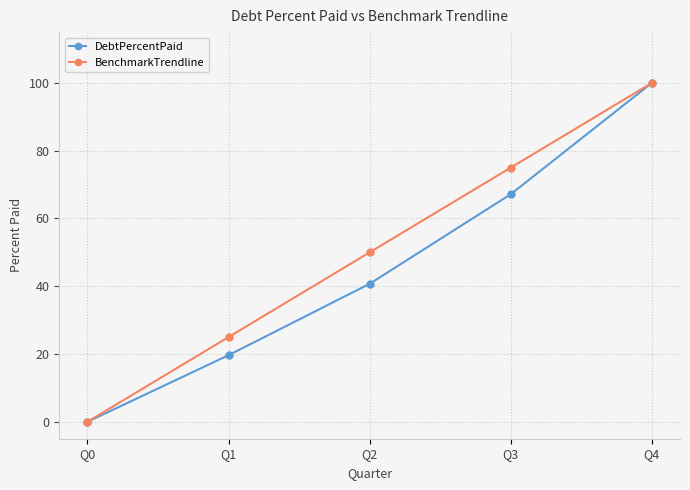

Which label corresponds to the largest value in the chart?

Q4